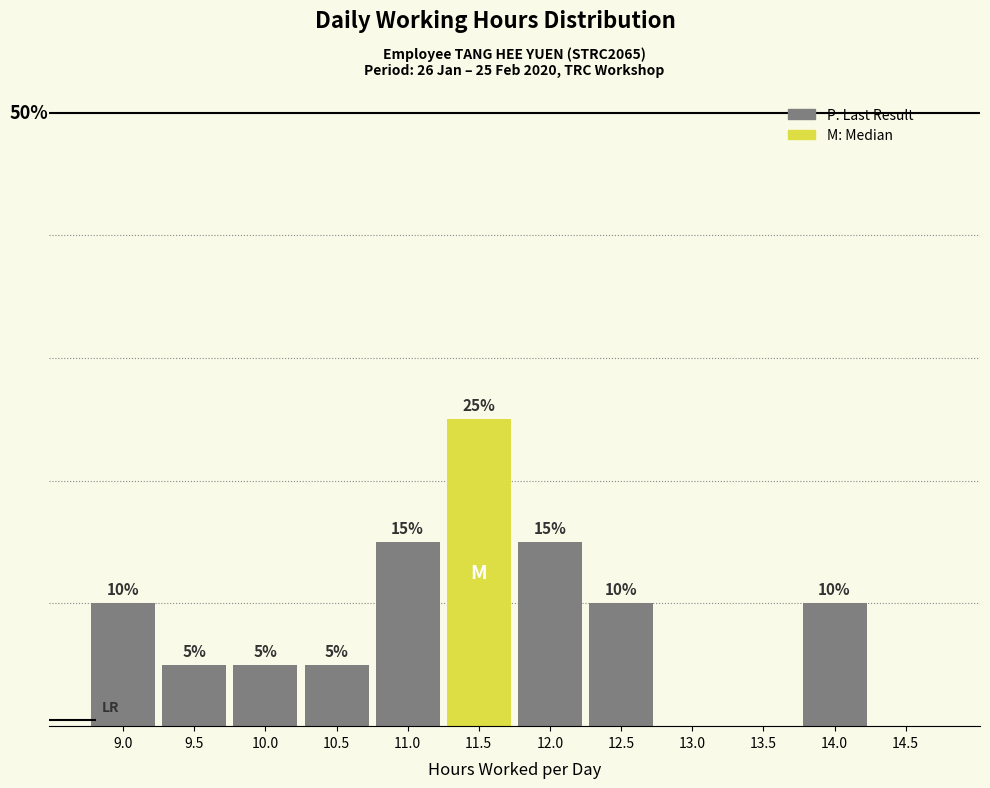

Are the bars horizontal?

No